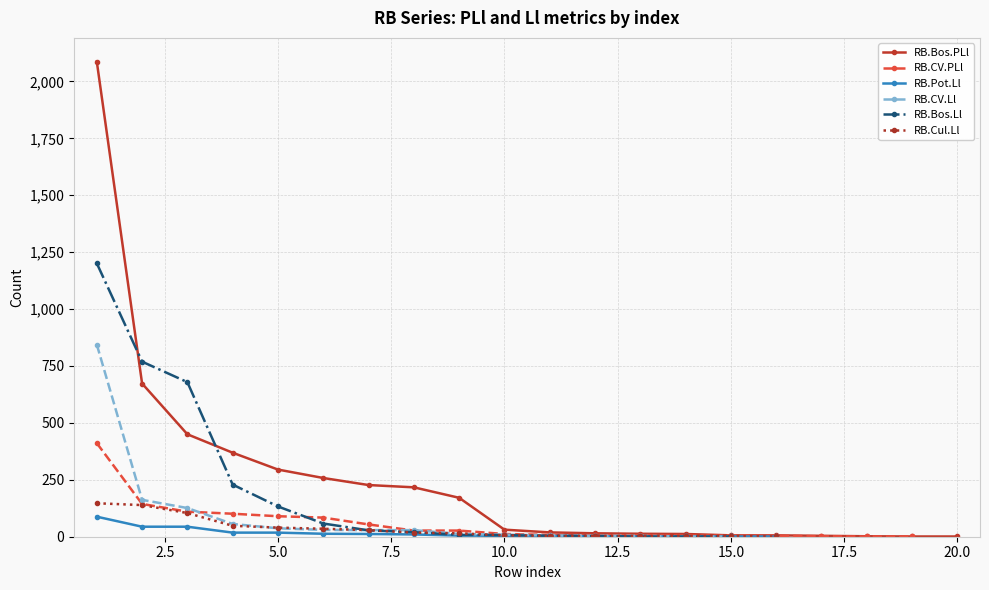

How many times do RB.CV.Ll and RB.Cul.Ll cross each other?

4